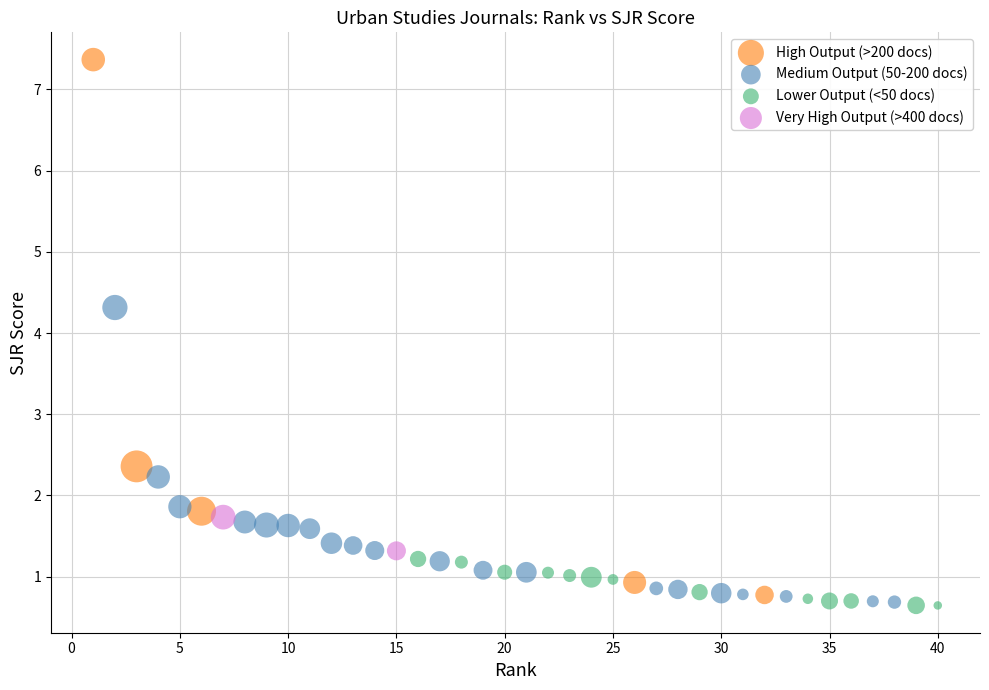

What are all the series names shown in the legend?

High Output (>200 docs), Medium Output (50-200 docs), Lower Output (<50 docs), Very High Output (>400 docs)